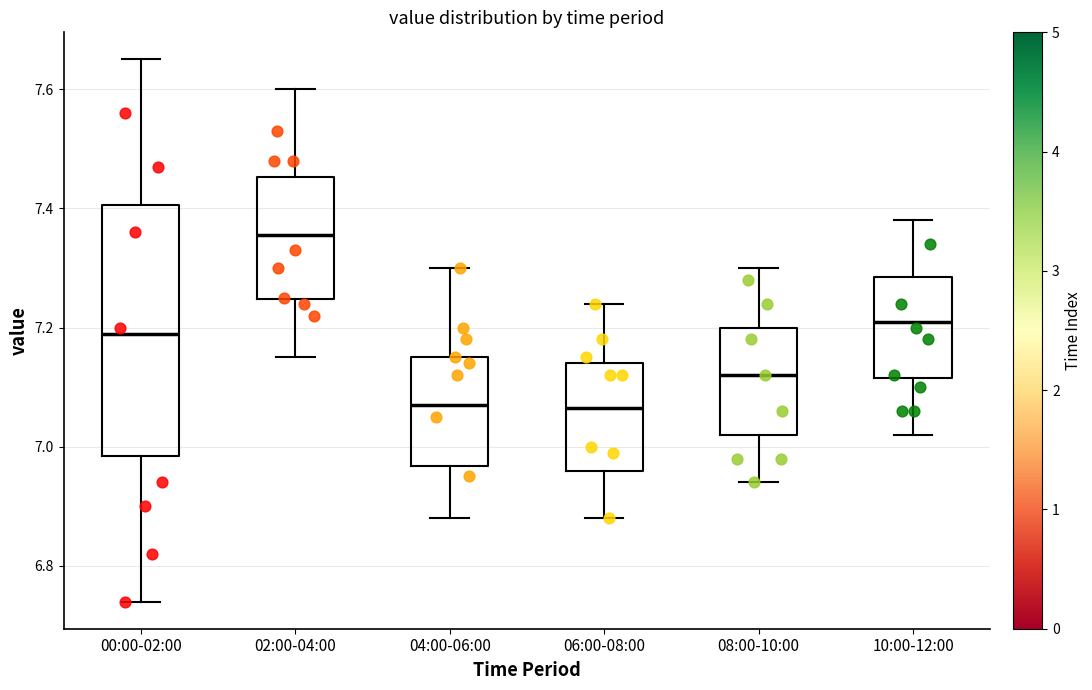

Reading left to right, read every box against the y-axis: the position of its median line, the range the box covers, and the ends of its whiskers. The values are not printed on the chart, so give them approximately, as read against the axis.

00:00-02:00: median 7.20, box 6.98 to 7.40, whiskers 6.74 to 7.66
02:00-04:00: median 7.36, box 7.24 to 7.46, whiskers 7.16 to 7.60
04:00-06:00: median 7.08, box 6.96 to 7.16, whiskers 6.88 to 7.30
06:00-08:00: median 7.06, box 6.96 to 7.14, whiskers 6.88 to 7.24
08:00-10:00: median 7.12, box 7.02 to 7.20, whiskers 6.94 to 7.30
10:00-12:00: median 7.22, box 7.12 to 7.28, whiskers 7.02 to 7.38